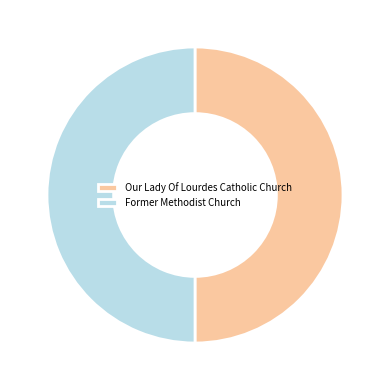

How many slices are in this pie chart?

2